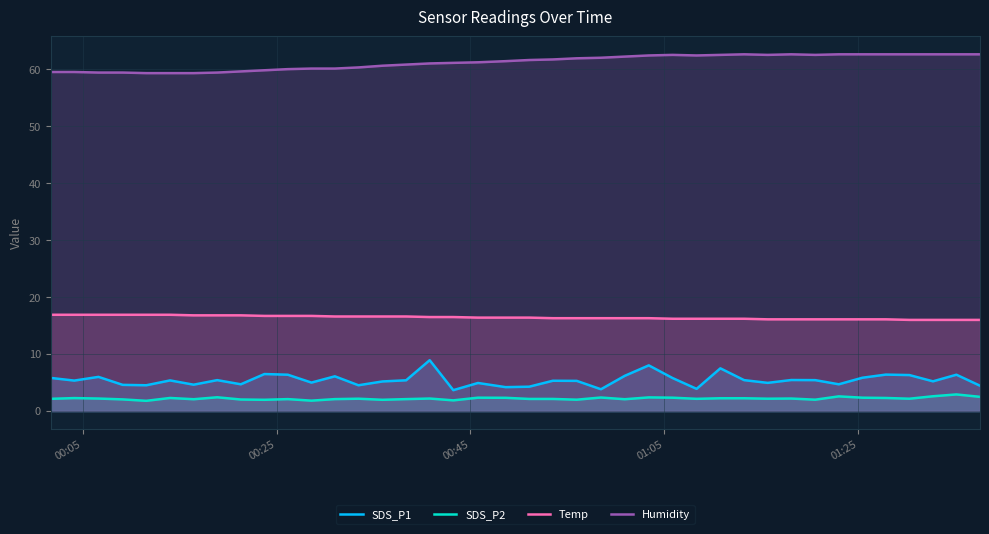

True or false: SDS_P1 and Humidity intersect in this chart.

False